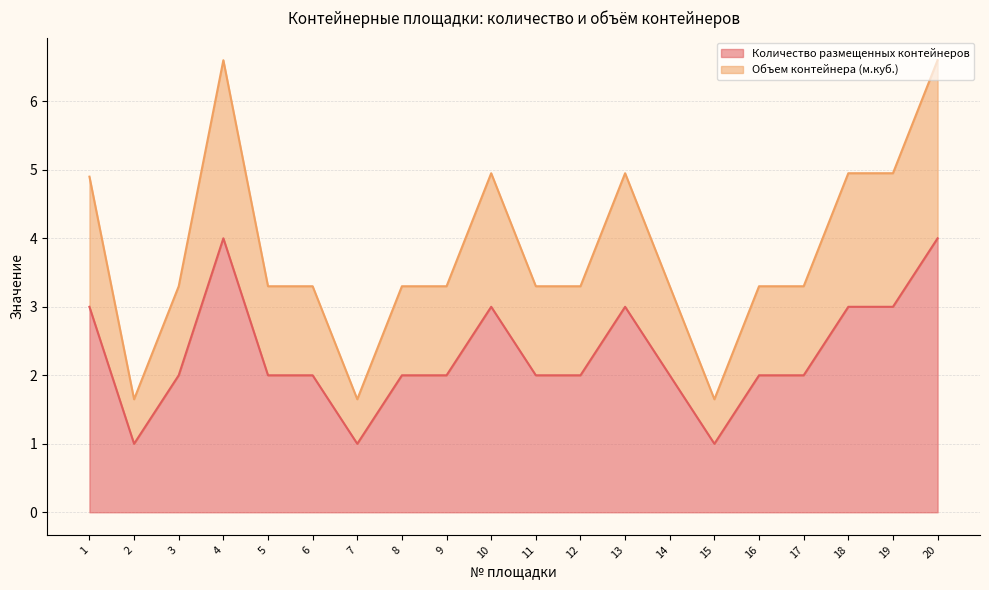

Where does the Объем контейнера (м.куб.) series first go above 3?

1